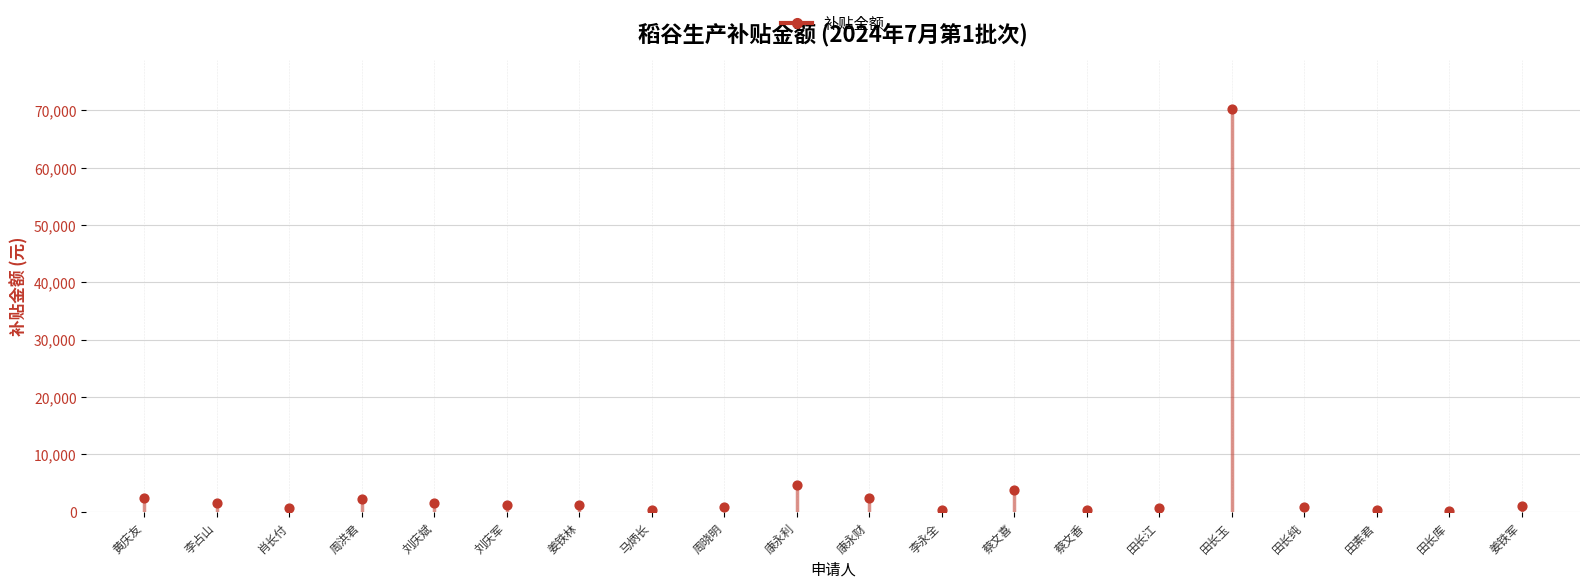

What is the range of Y values (max minus min)?

70162.4